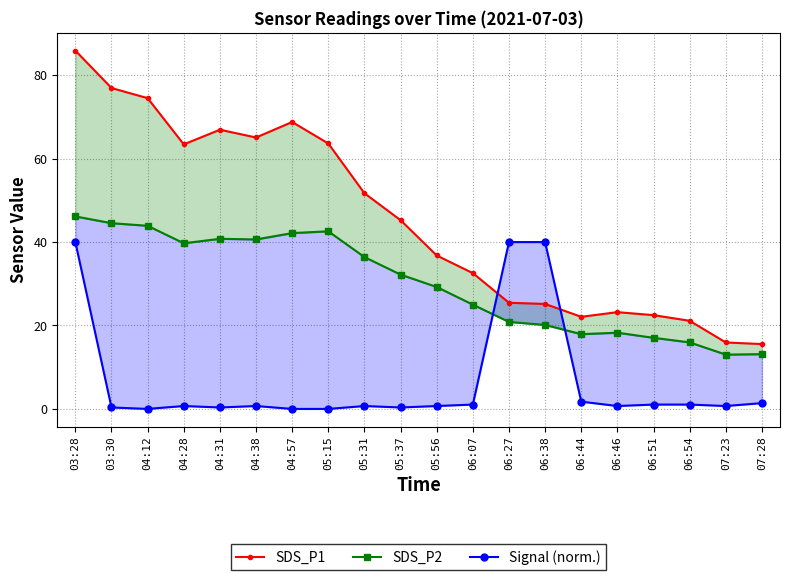

True or false: SDS_P2 has more than 1 points higher than both neighbors.

True